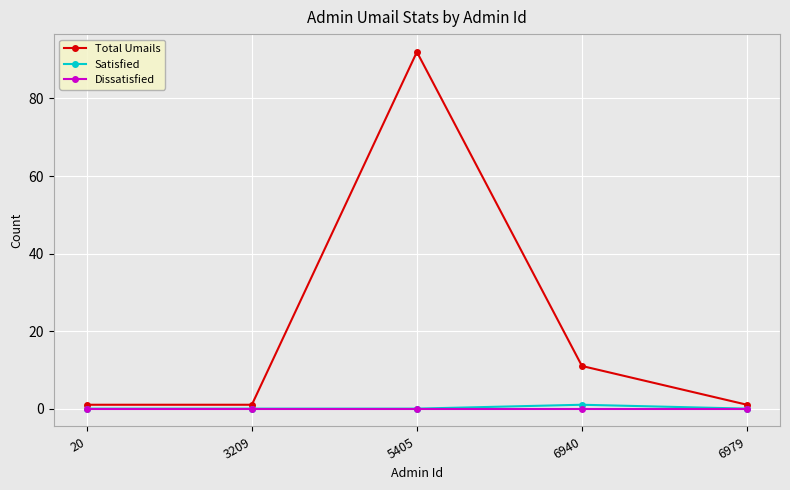

Reading right to left, what are all the values shown in this chart?

Total Umails: 1	11	92	1	1
Satisfied: 0	1	0	0	0
Dissatisfied: 0	0	0	0	0